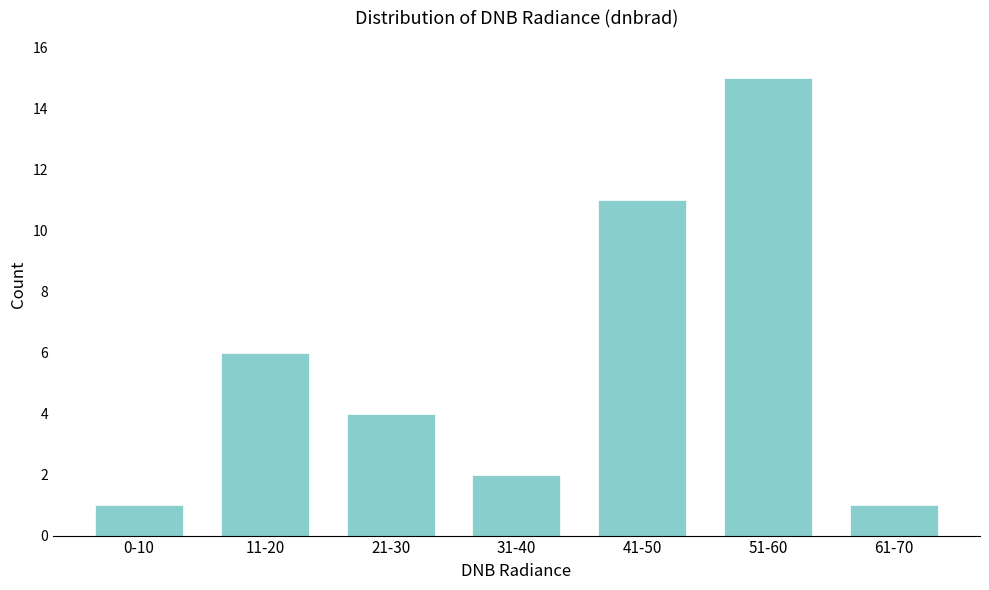

Reading left to right, transcribe all the data shown in this chart.

0-10=1	11-20=6	21-30=4	31-40=2	41-50=11	51-60=15	61-70=1